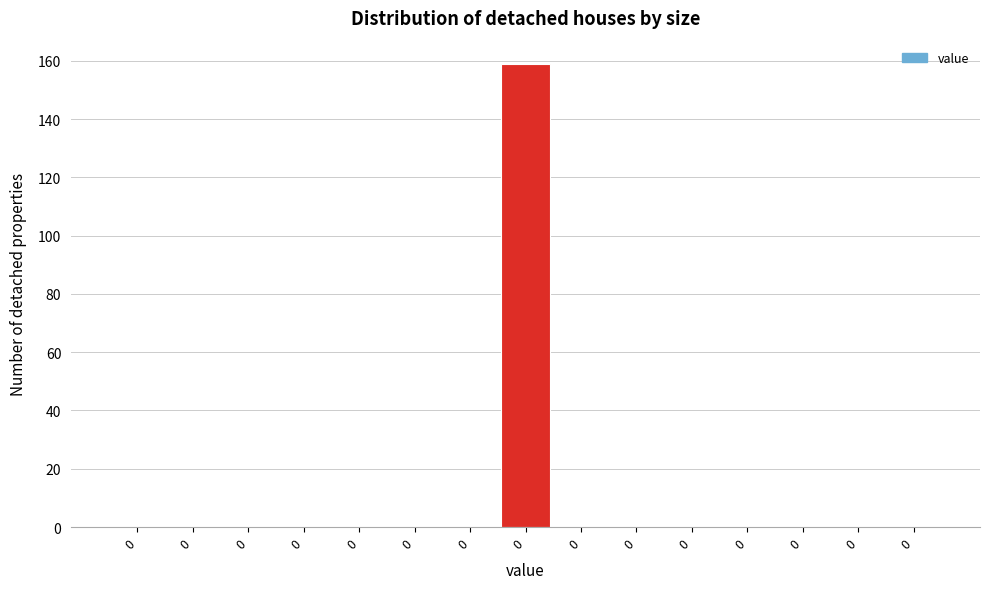

How many distinct data groups are displayed?

1